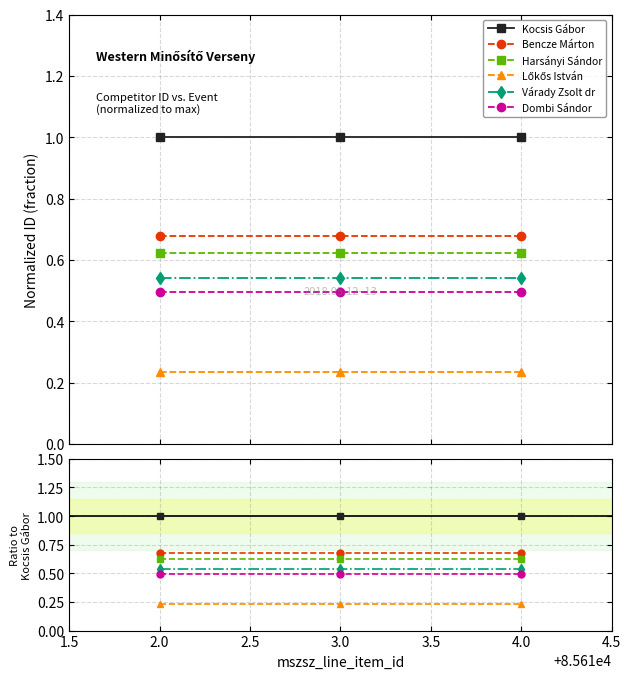

Between 2.0 and 3.0, which series saw the biggest shift?

Kocsis Gábor